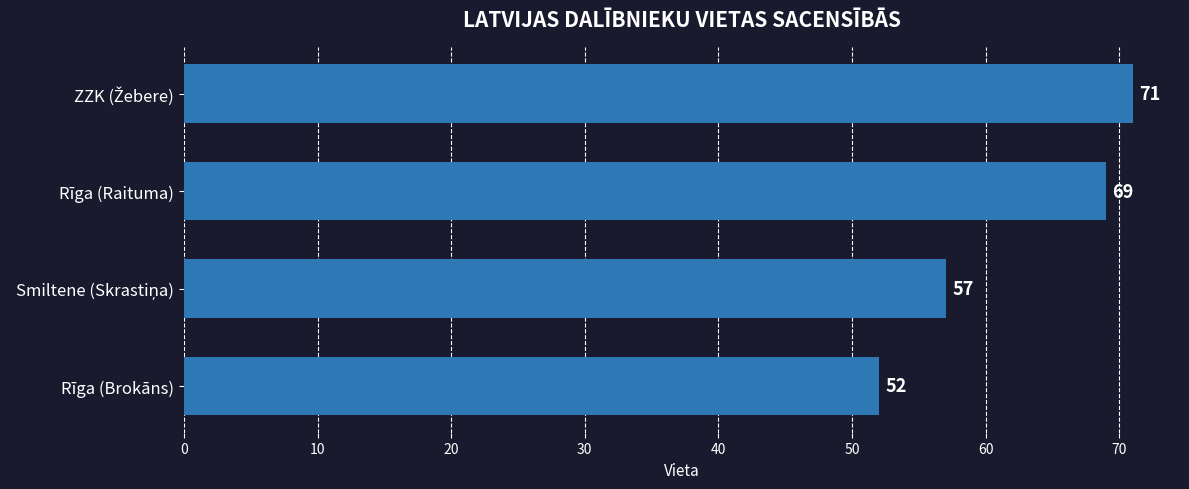

The chart shows a value of 69 at Rīga (Raituma). True or false?

True